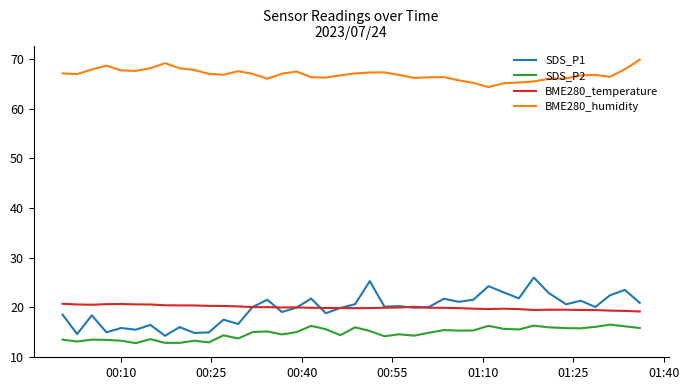

What is the smallest value displayed?

12.8